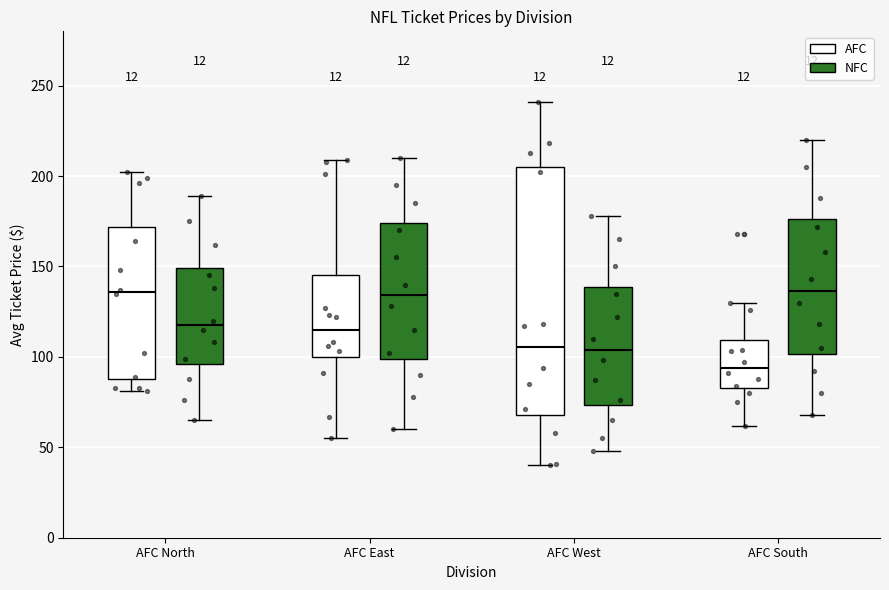

Reading left to right, read every box against the y-axis: the position of its median line, the range the box covers, and the ends of its whiskers. The values are not printed on the chart, so give them approximately, as read against the axis.

AFC North (AFC): median 135, box 90 to 170, whiskers 80 to 200
AFC North (NFC): median 120, box 95 to 150, whiskers 65 to 190
AFC East (AFC): median 115, box 100 to 145, whiskers 55 to 210
AFC East (NFC): median 135, box 100 to 175, whiskers 60 to 210
AFC West (AFC): median 105, box 70 to 205, whiskers 40 to 240
AFC West (NFC): median 105, box 75 to 140, whiskers 50 to 180
AFC South (AFC): median 95, box 85 to 110, whiskers 60 to 130
AFC South (NFC): median 135, box 100 to 175, whiskers 70 to 220